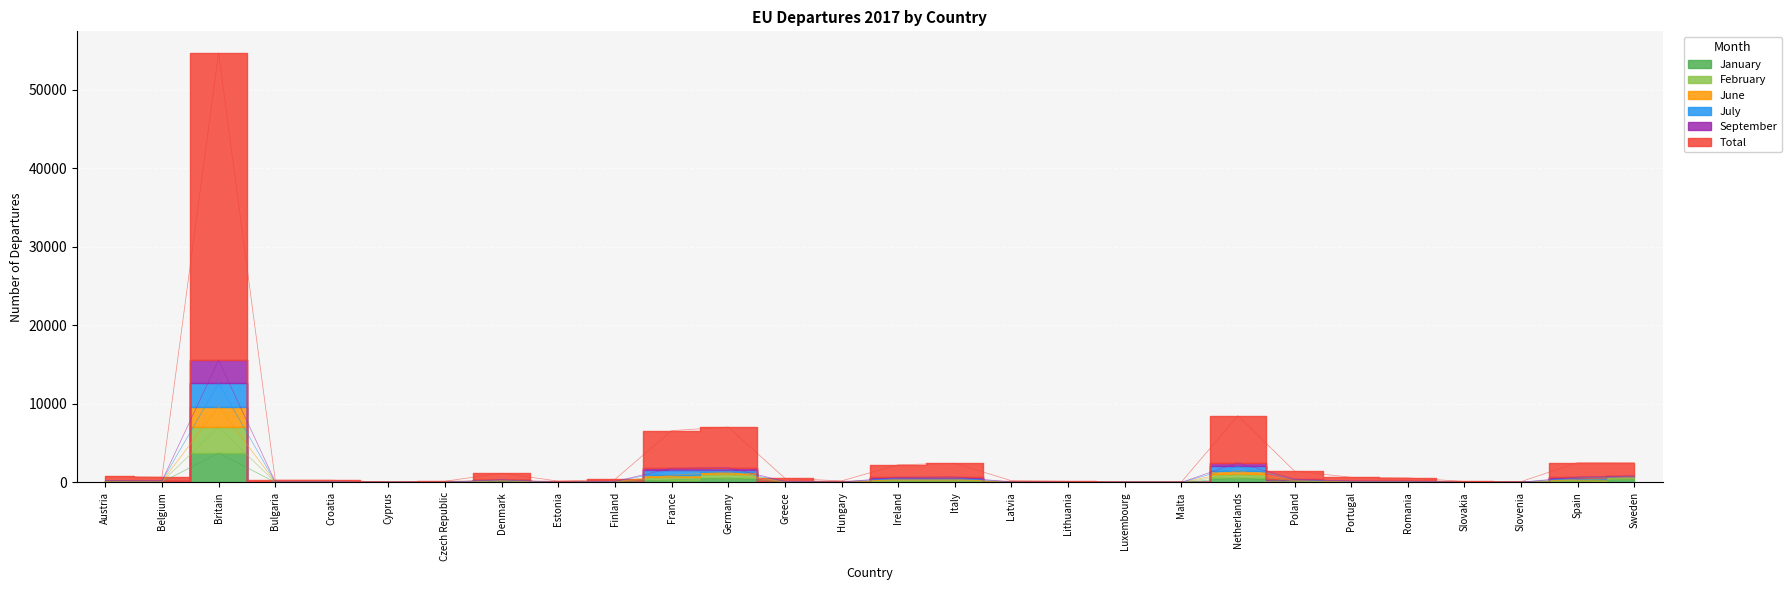

True or false: July and January cross at least once.

False